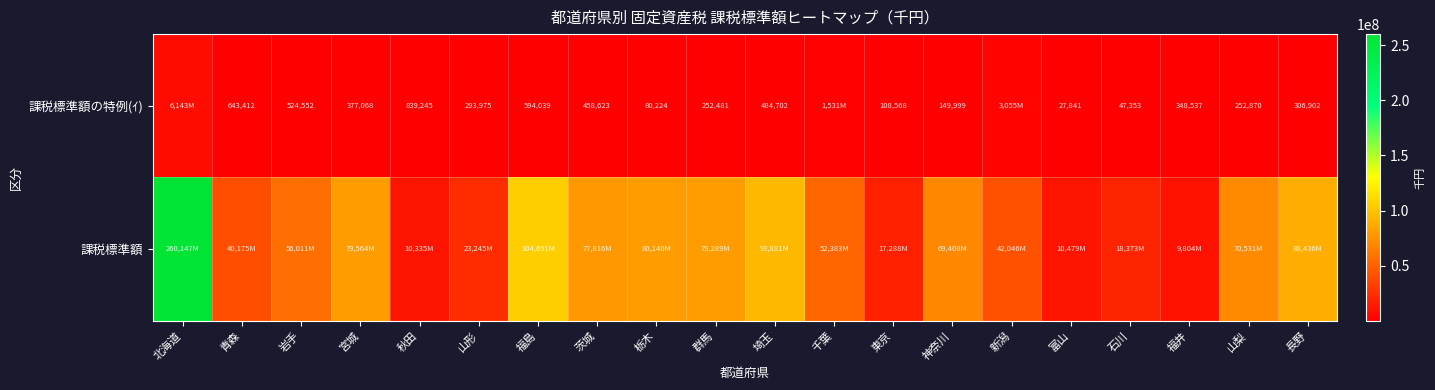

Is it true that 課税標準額の特例(ｲ) equals 143909 at 山梨?

False